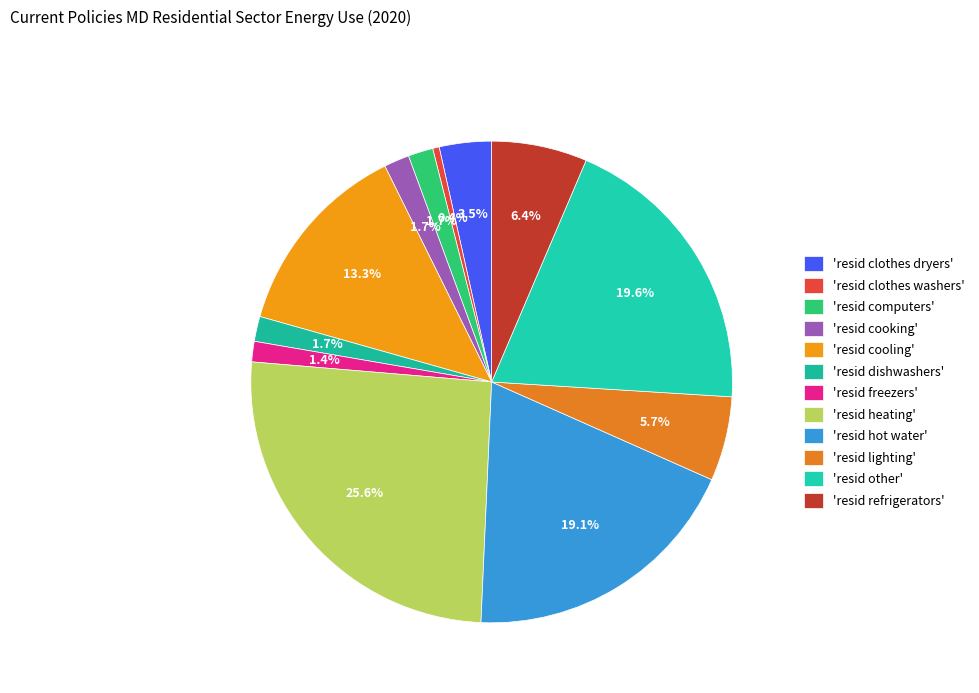

Which slice is the smallest?

'resid clothes washers'